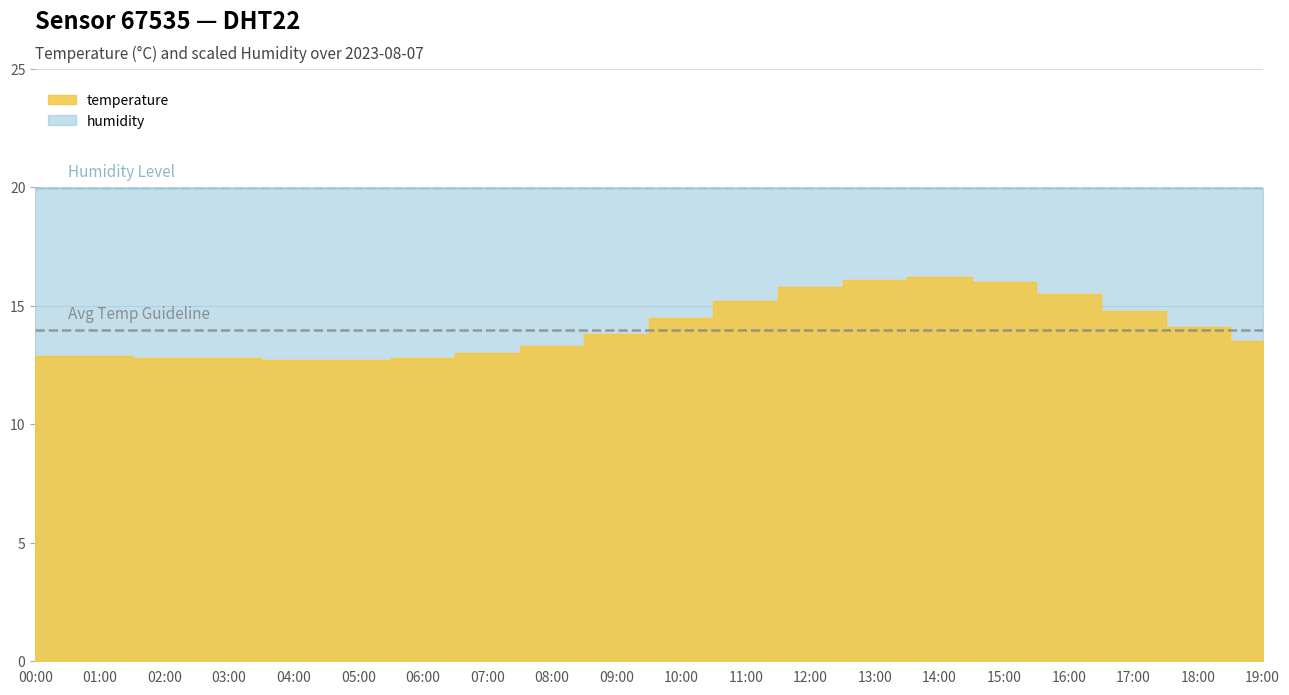

Reading left to right, transcribe all the data shown in this chart.

12.9	12.9	12.8	12.8	12.7	12.7	12.8	13.0	13.3	13.8	14.5	15.2	15.8	16.1	16.2	16.0	15.5	14.8	14.1	13.5